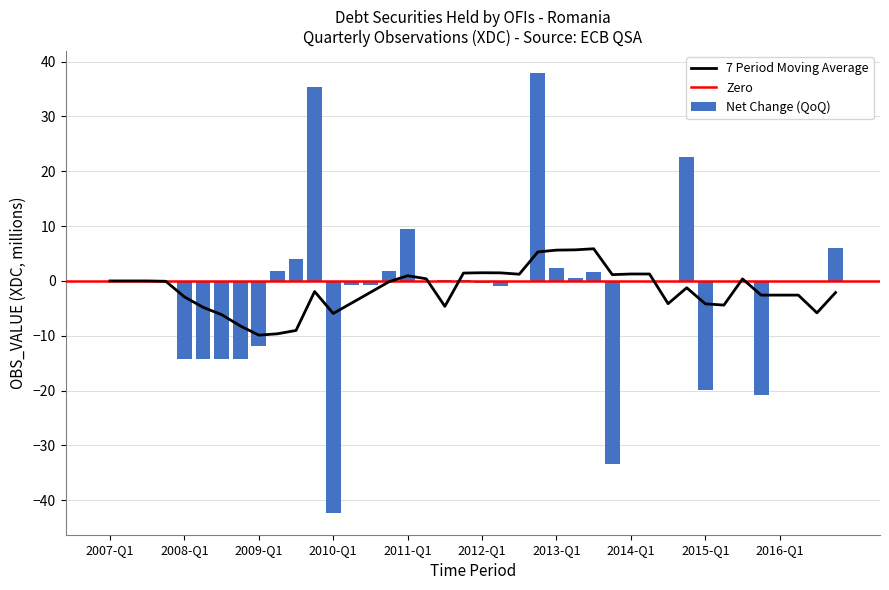

The value of Net Change (QoQ) at 2010-Q1 is -42.3. True or false?

True